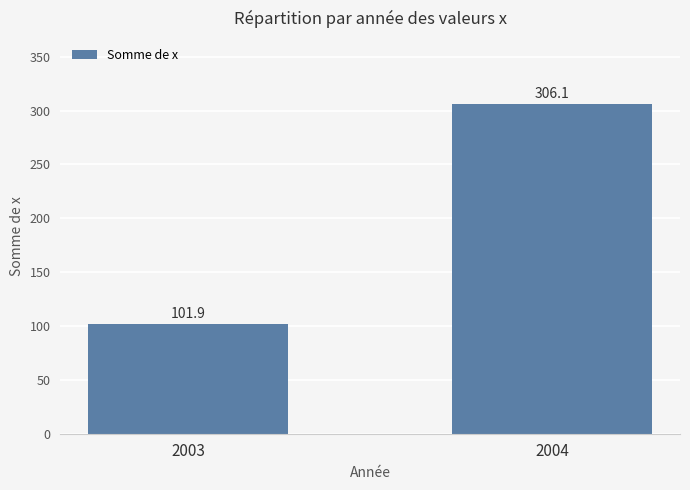

What is the value of the 2nd bar from the left?

306.1